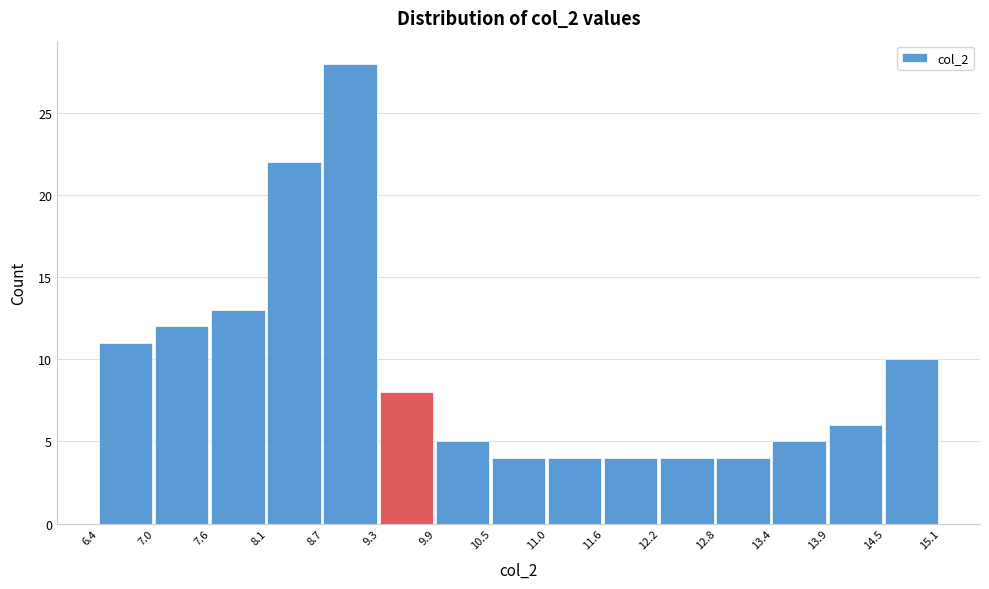

What is the height of the bar covering 10.5 to 11.0 on the x-axis? The values are not printed on the chart, so give them approximately, as read against the axis.

4